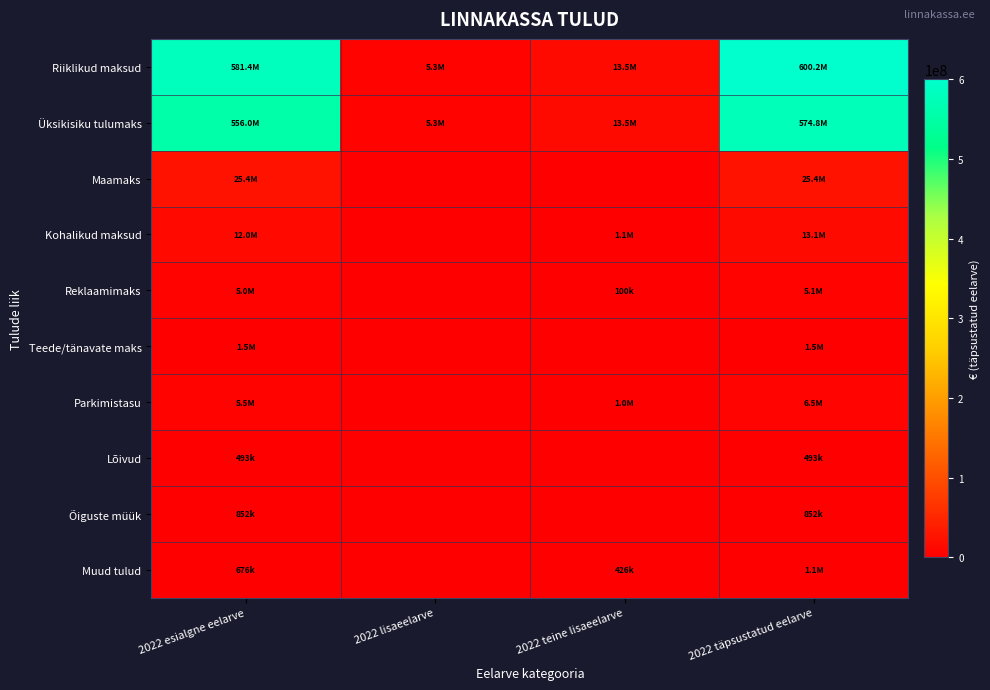

What is the total value across all series at 2022 teine lisaeelarve?

29626308